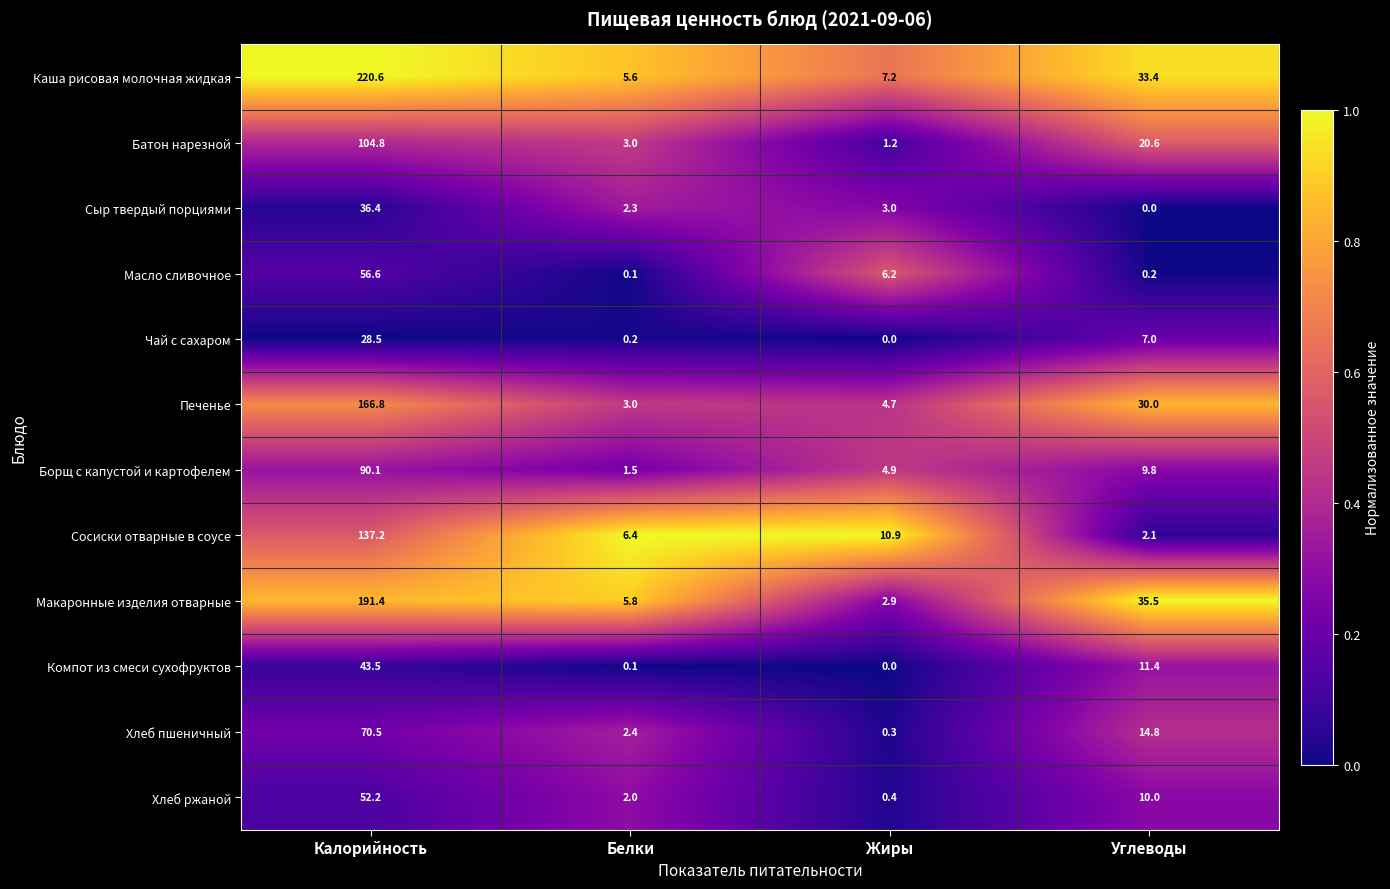

How many values in the Макаронные изделия отварные series exceed 35?

2